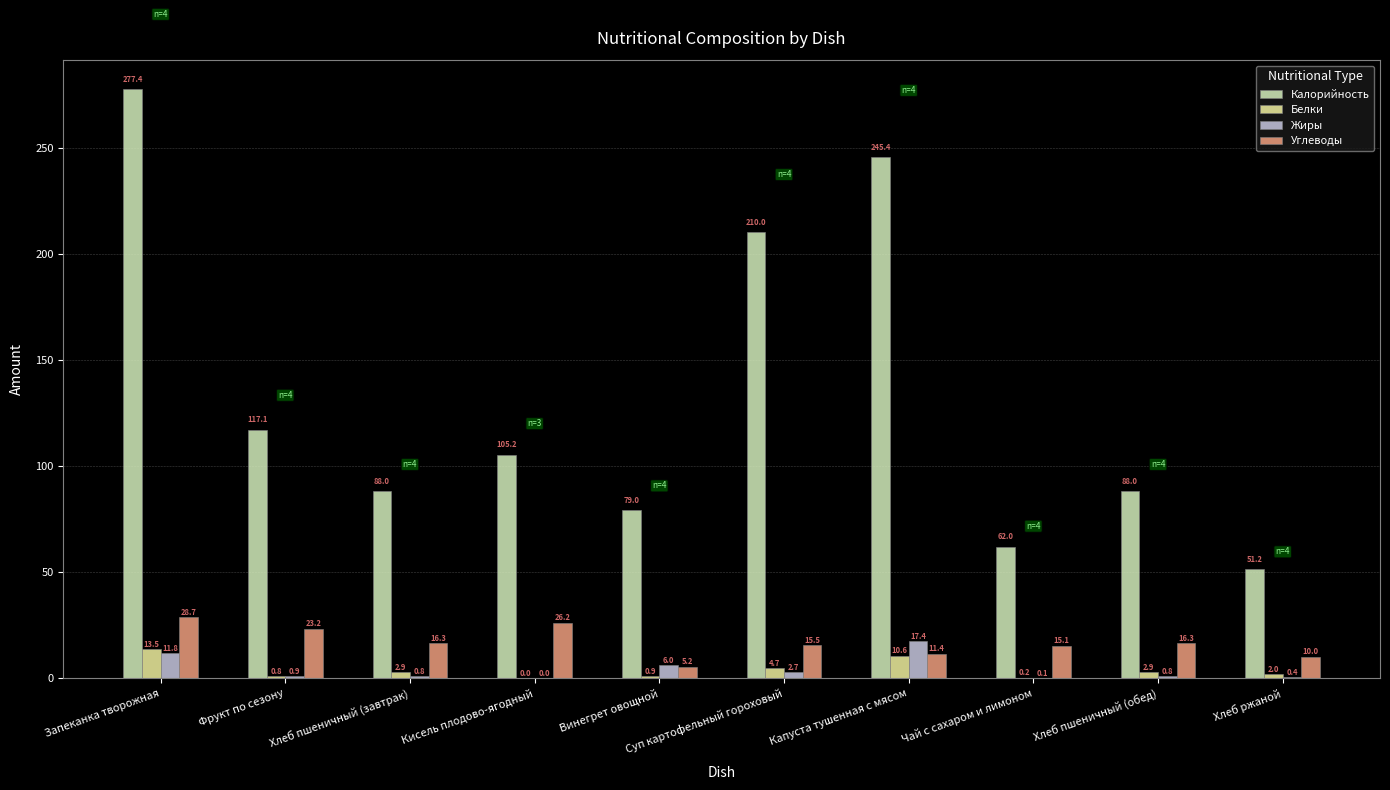

At which label does Белки first exceed 2?

Запеканка творожная